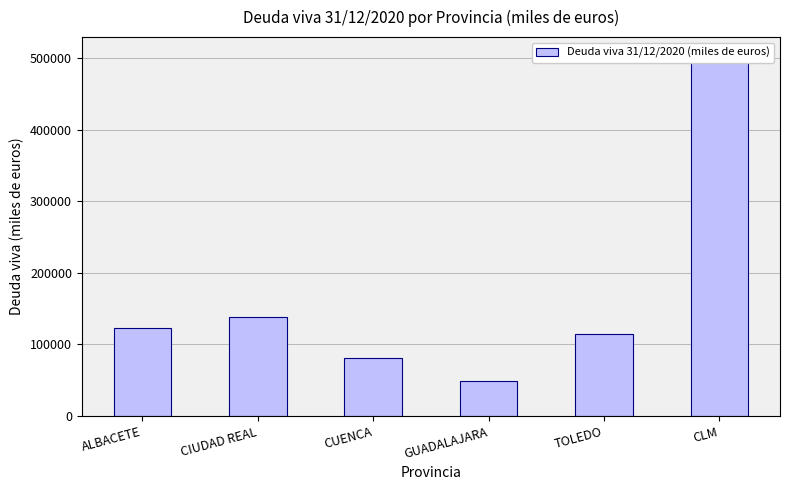

Does the chart contain any negative values?

No